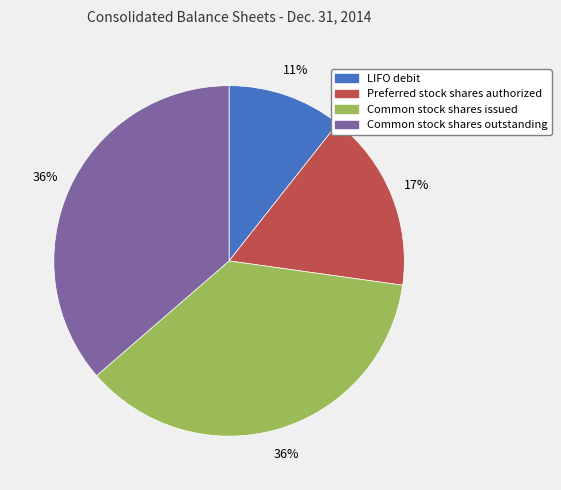

Is it true that LIFO debit is 11% of the pie?

True